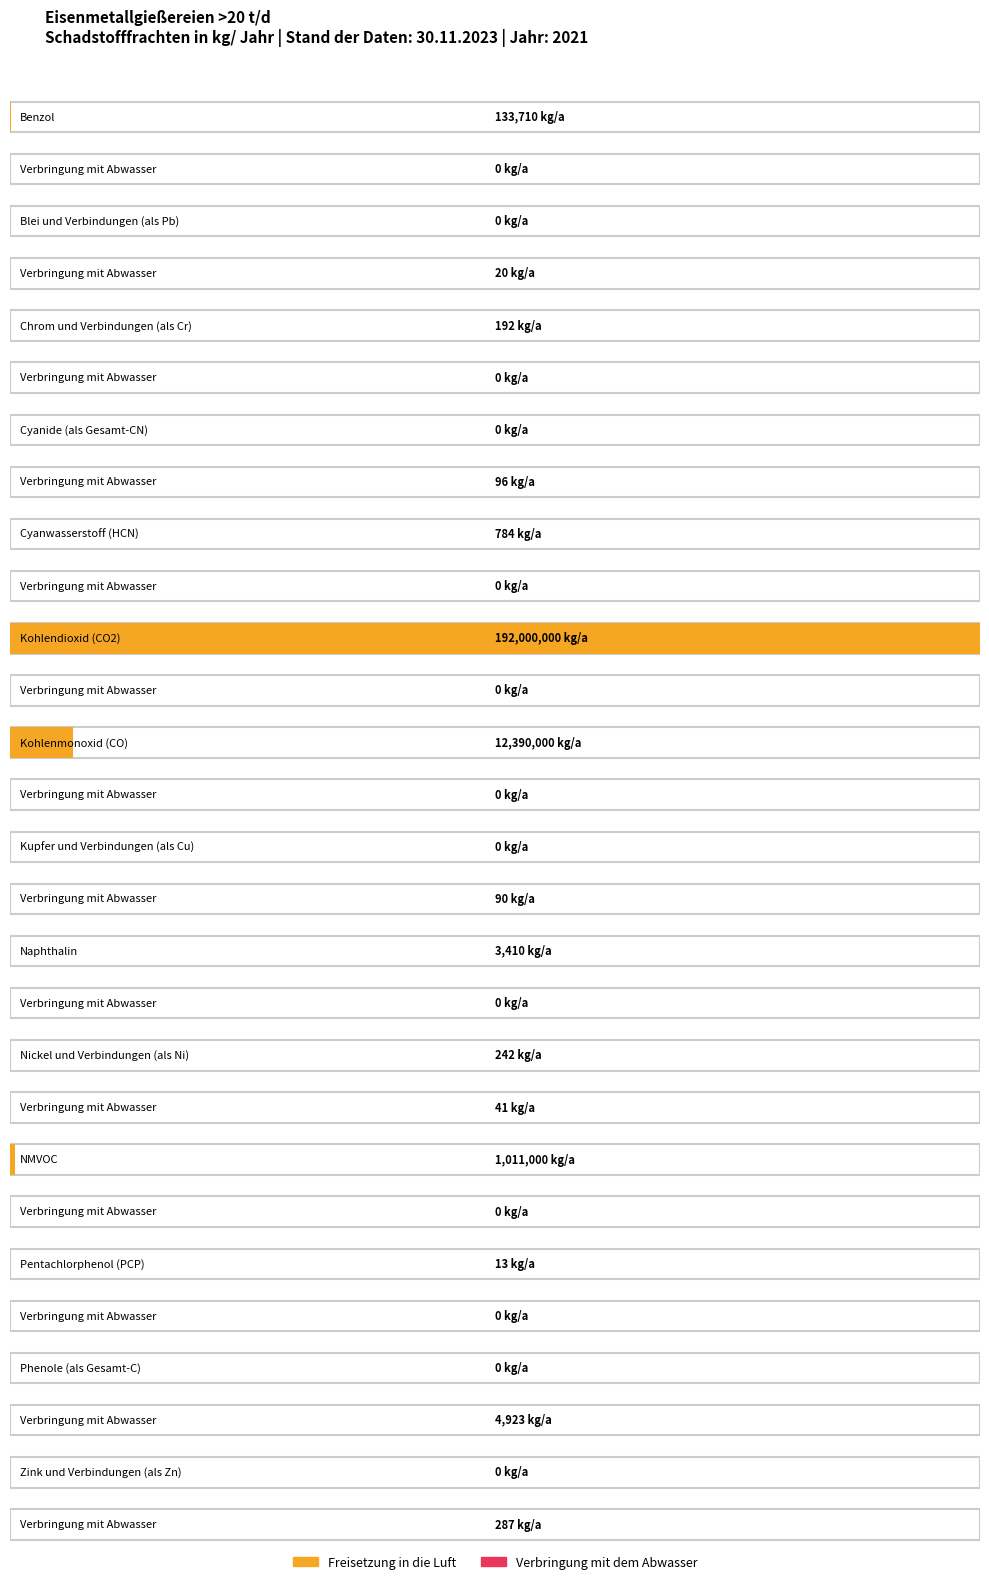

Where does the Freisetzung in die Luft series first go above 242?

Benzol